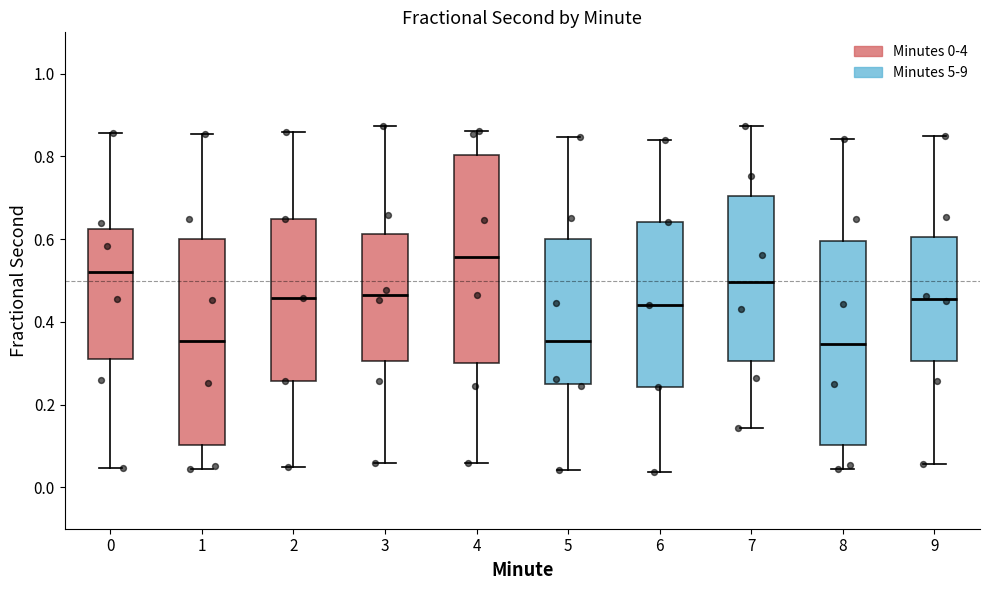

Where does the median line of the box at x = 8 sit on the y-axis? The values are not printed on the chart, so give them approximately, as read against the axis.

0.34